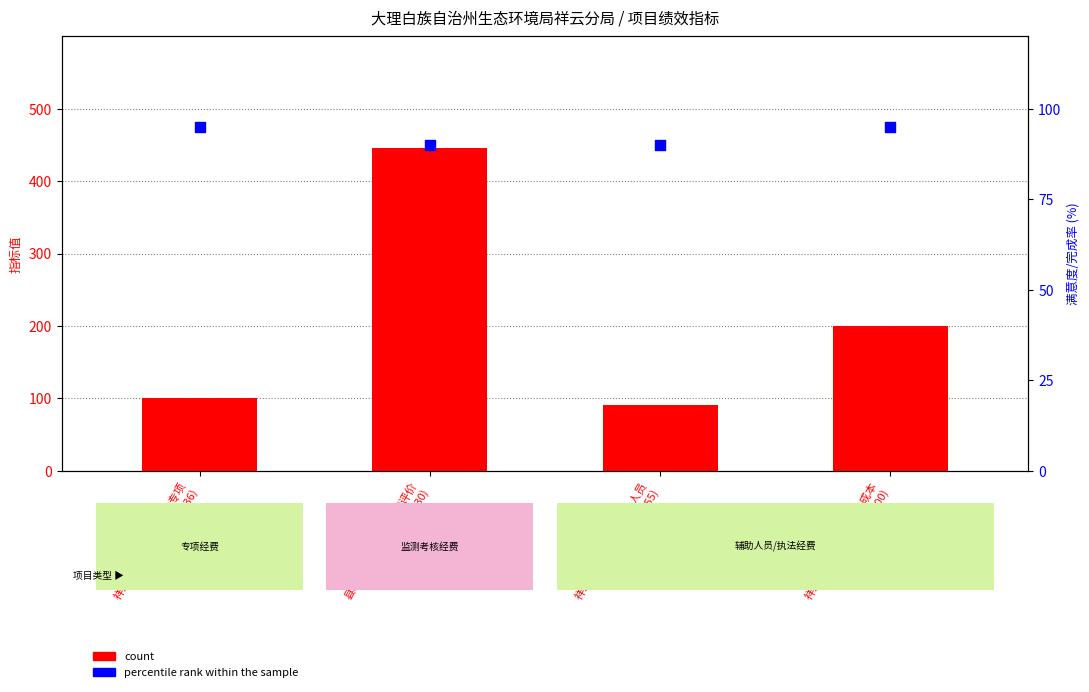

At which category is the sum across all series the highest?

县域生态环境质量监测评价
(759230)